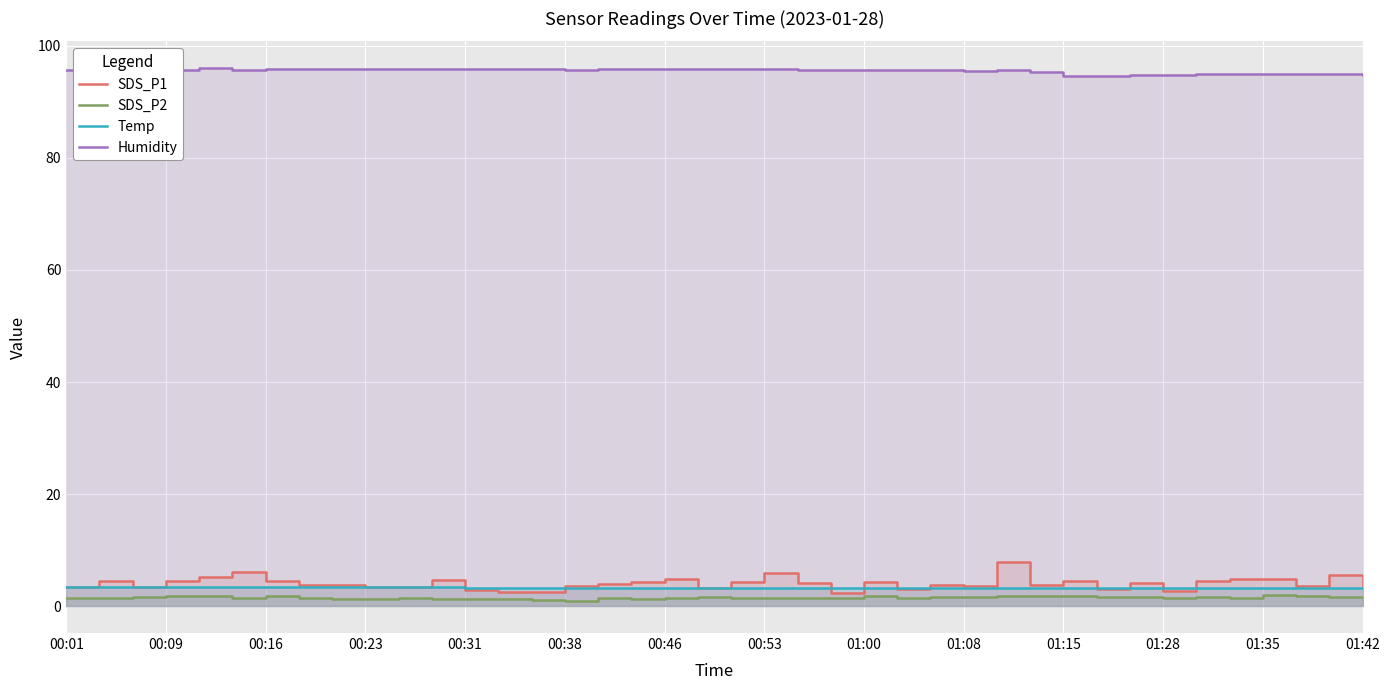

The SDS_P2 series shows 0.4 at 23. True or false?

False